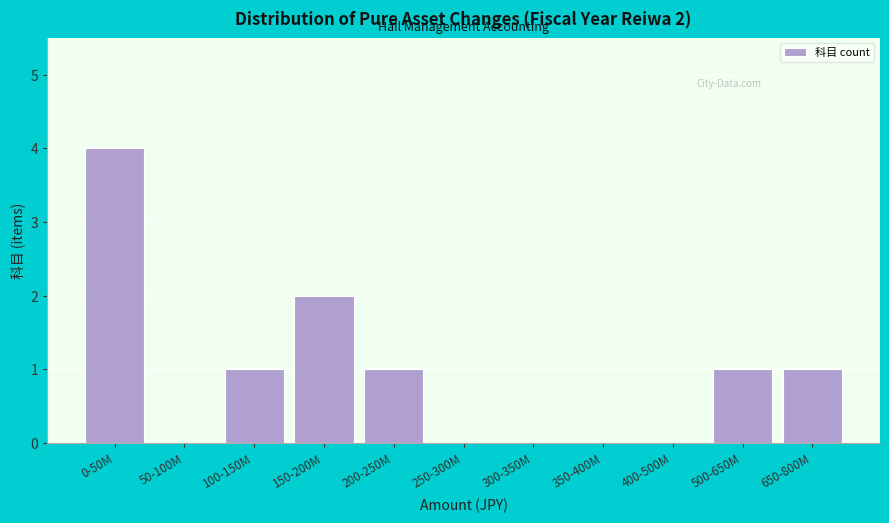

Reading right to left, transcribe all the data shown in this chart.

650-800M=1	500-650M=1	400-500M=0	350-400M=0	300-350M=0	250-300M=0	200-250M=1	150-200M=2	100-150M=1	50-100M=0	0-50M=4